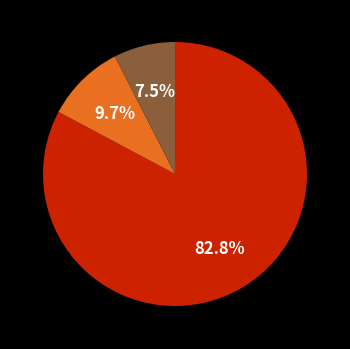

Is there a majority slice in this chart?

Yes